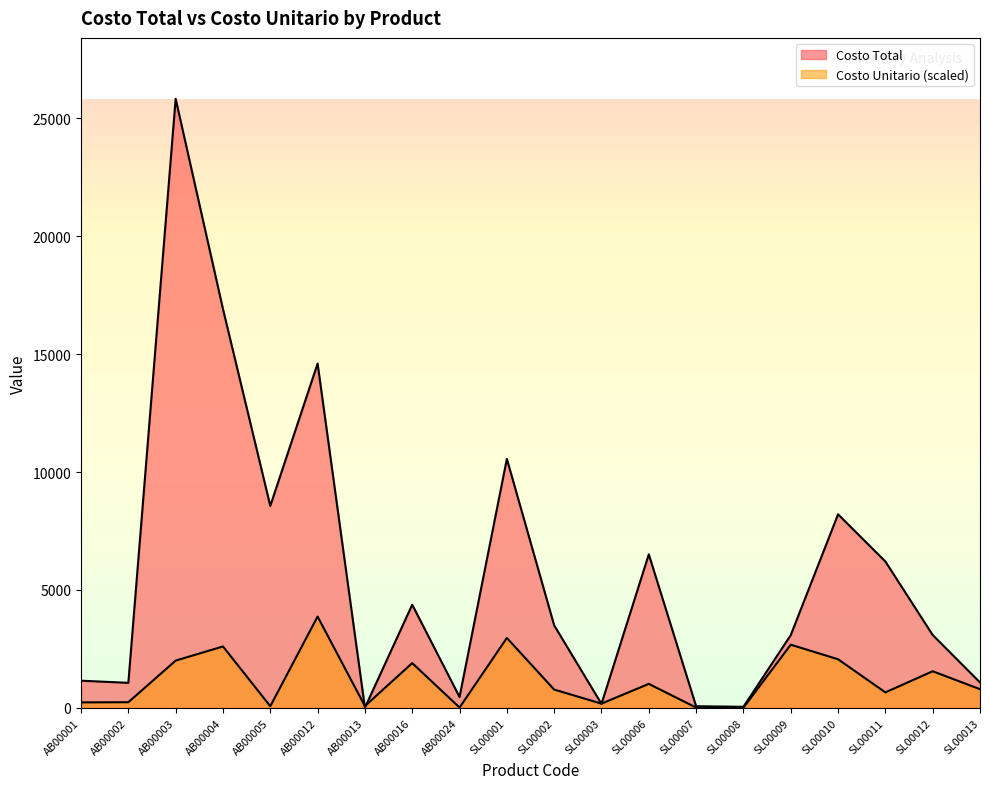

Which series has the largest total across all categories?

Costo Total